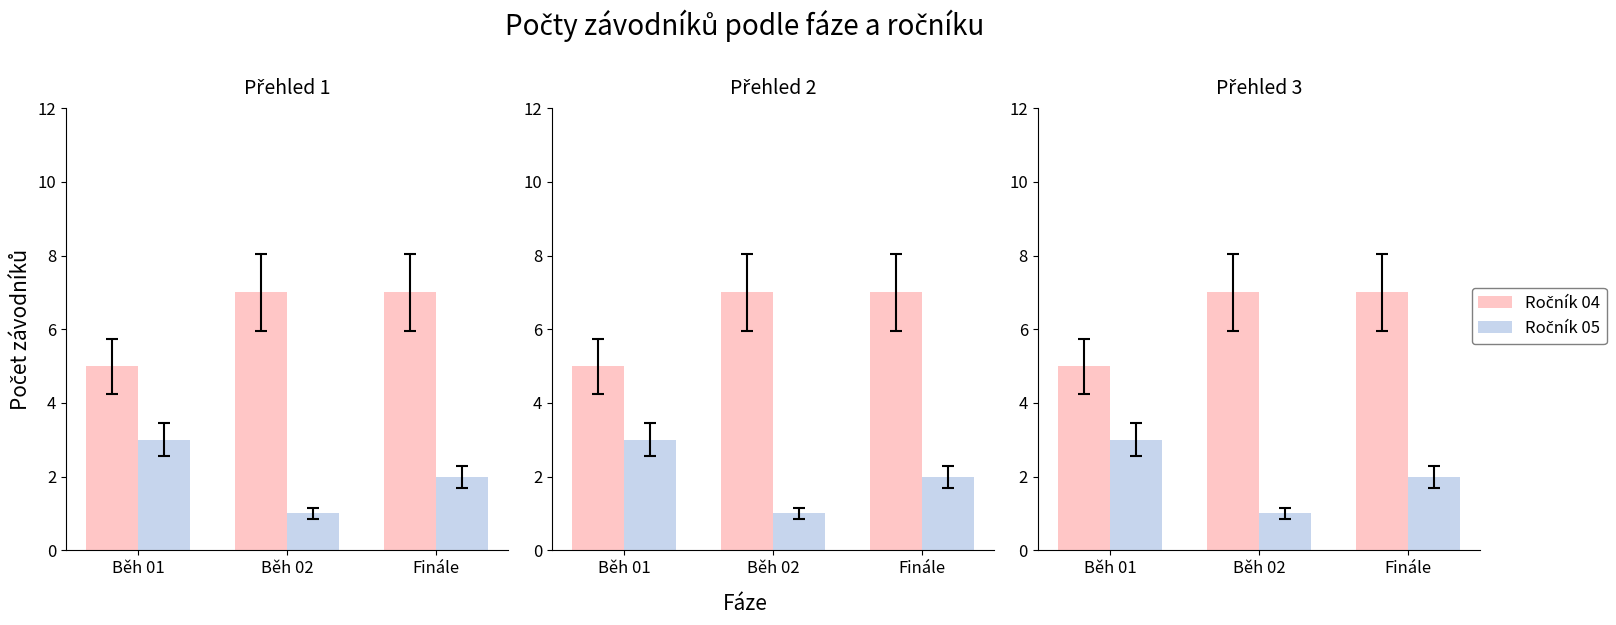

What position from the left is Běh 01?

1